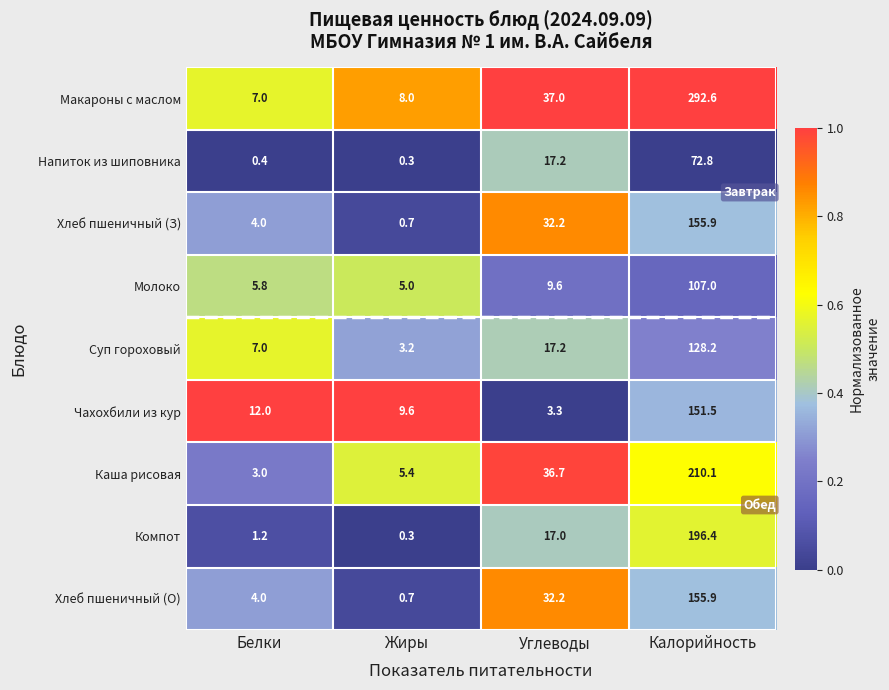

Between Белки and Жиры, which series saw the biggest shift?

Суп гороховый